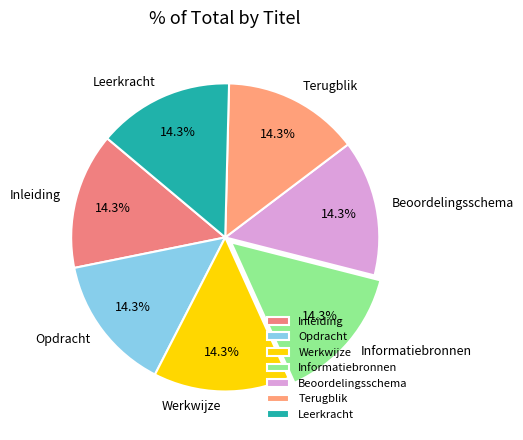

To the nearest percent, what portion does Werkwijze represent?

14%